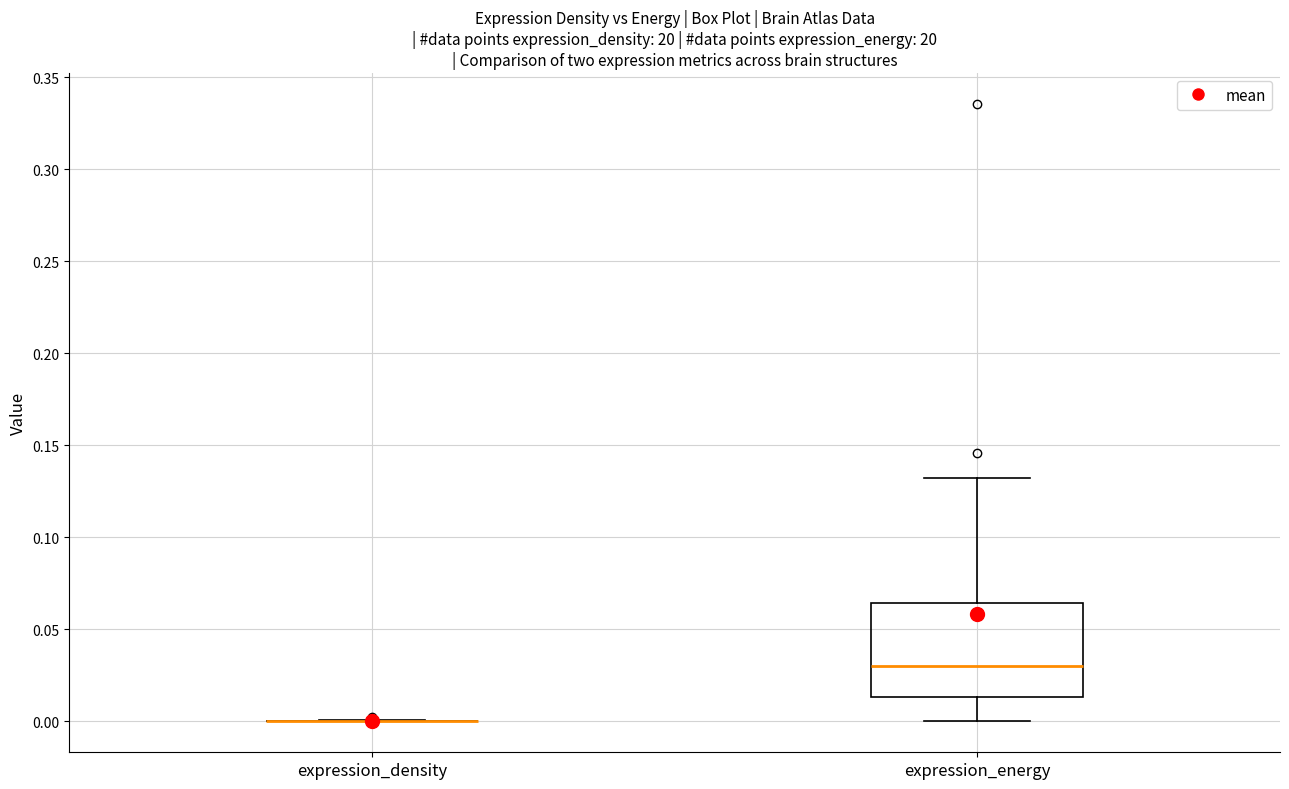

Reading left to right, transcribe this box plot: for each box, give where its median line is, the range the box spans, and where its two whiskers end, as read against the y-axis. The values are not printed on the chart, so give them approximately, as read against the axis.

expression_density: box collapsed to a line at 0.000, whiskers 0.000 to 0.000
expression_energy: median 0.030, box 0.015 to 0.065, whiskers 0.000 to 0.130